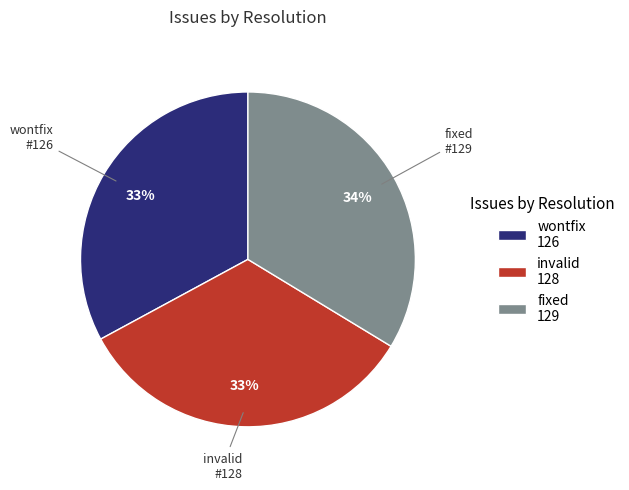

To the nearest percent, what is the average slice percentage?

33%